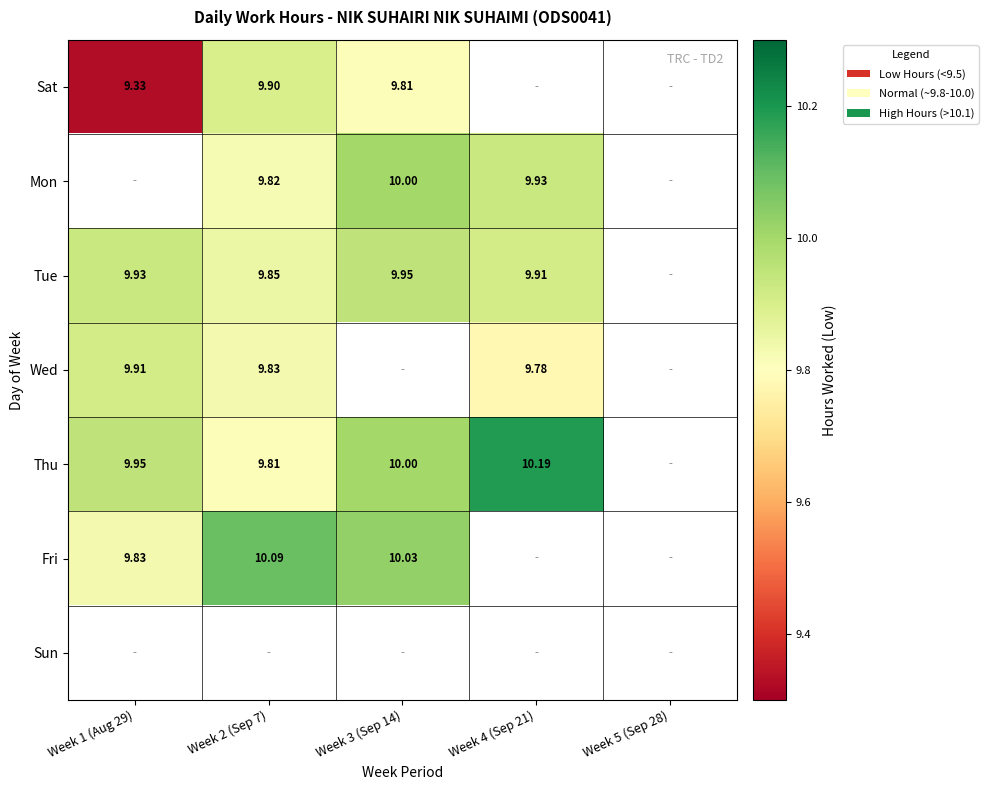

Is the value of Tue at Week 3 (Sep 14) greater than the value of Fri at Week 1 (Aug 29)?

Yes